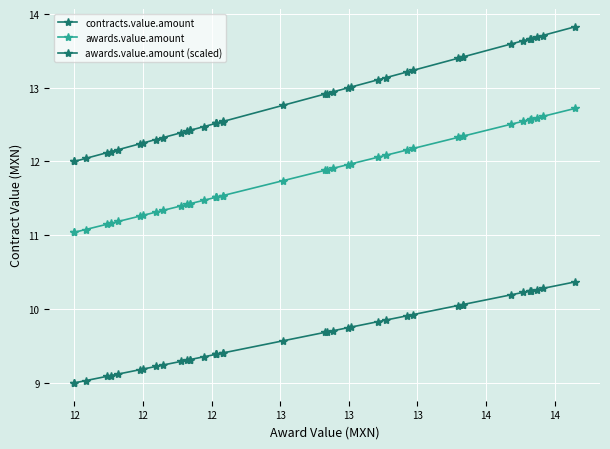

How many series are shown in this chart?

3